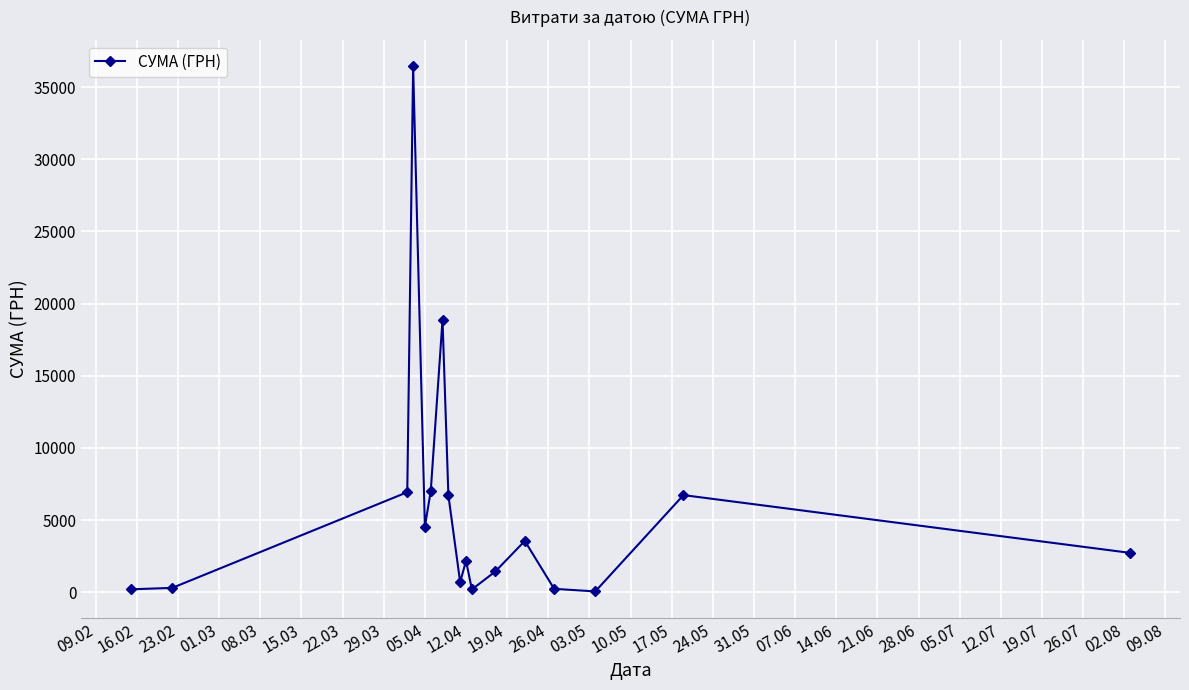

How many data points does each series have?

17